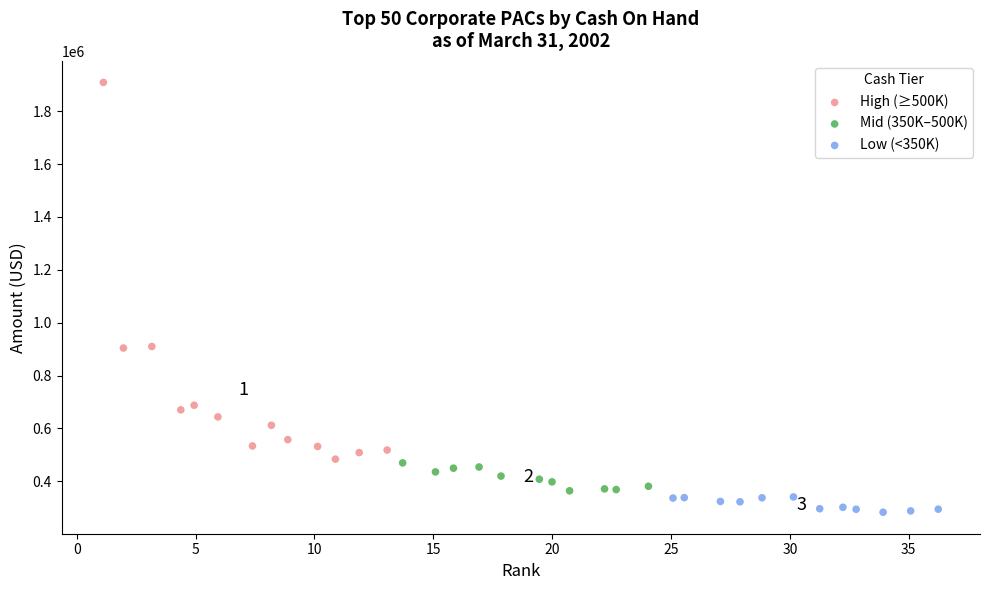

Which series has the widest spread of Y values?

High (≥500K)